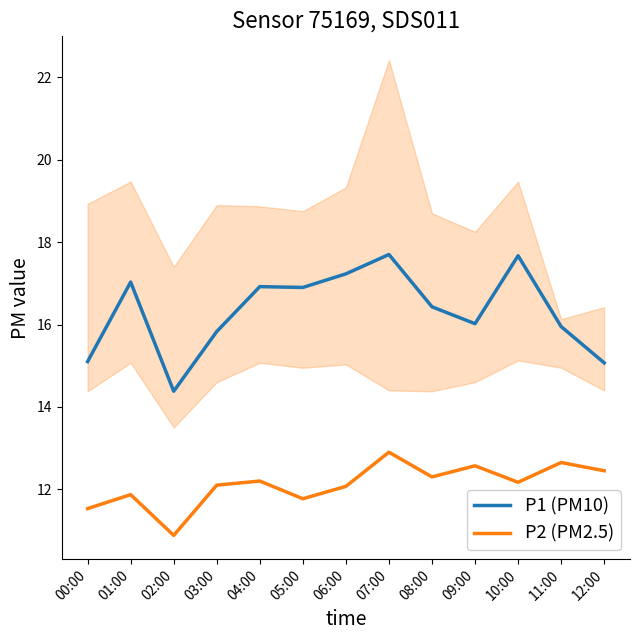

Rank the categories by P2 (PM2.5) value from lowest to highest.

02:00, 00:00, 05:00, 01:00, 06:00, 03:00, 10:00, 04:00, 08:00, 12:00, 09:00, 11:00, 07:00